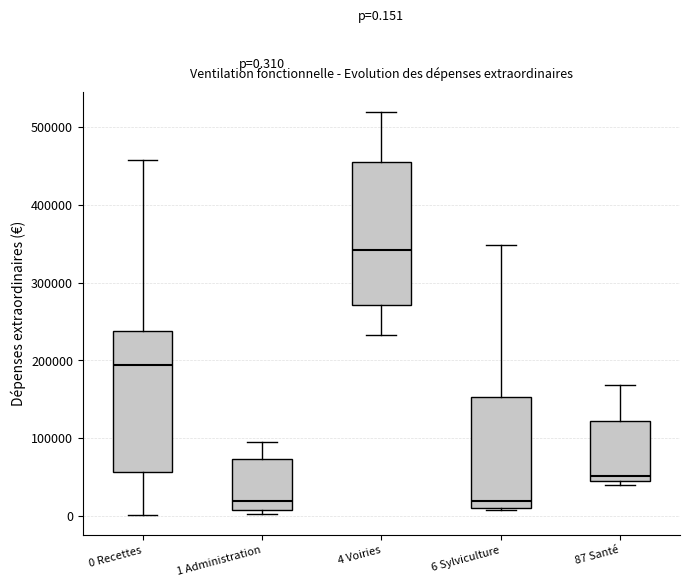

Which box's median line is the highest?

4 Voiries